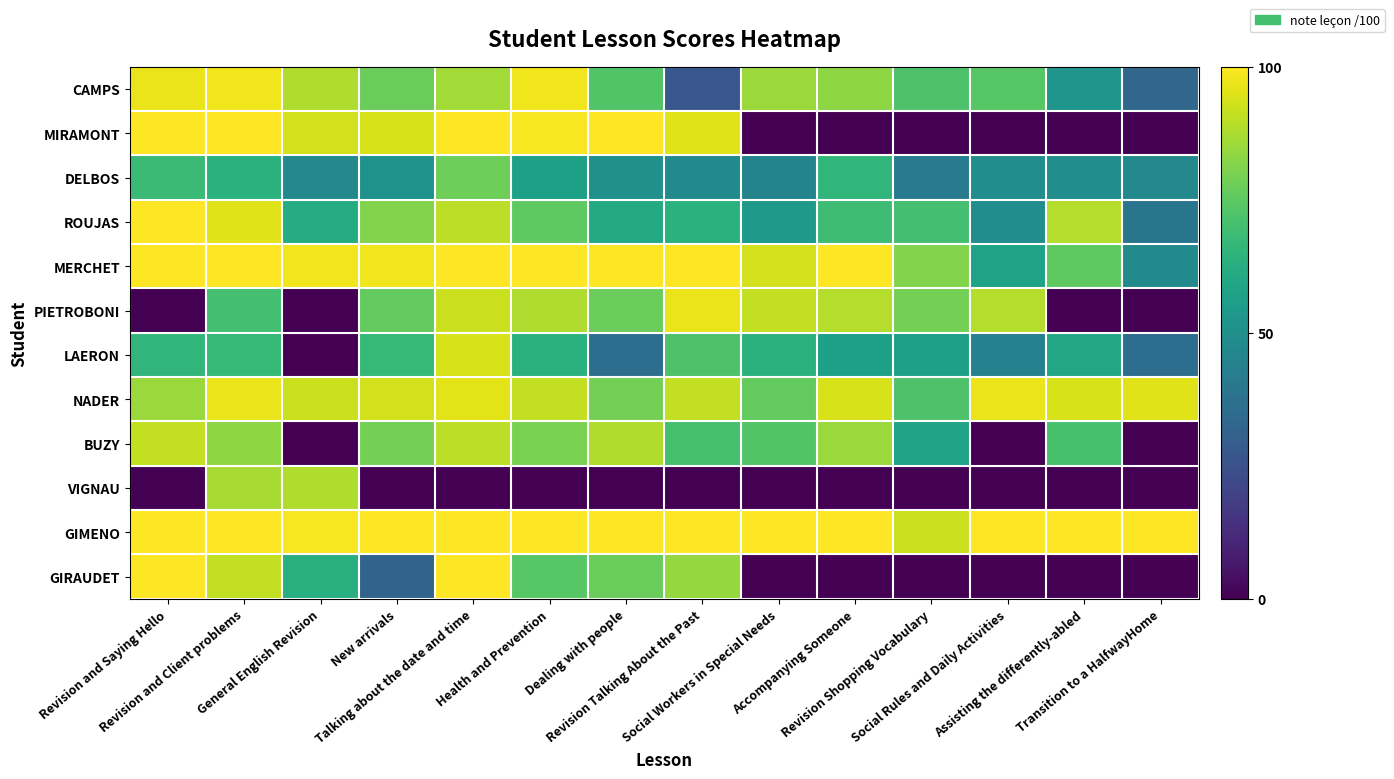

What is the spread (max minus min) of values at Revision and Saying Hello?

1.0